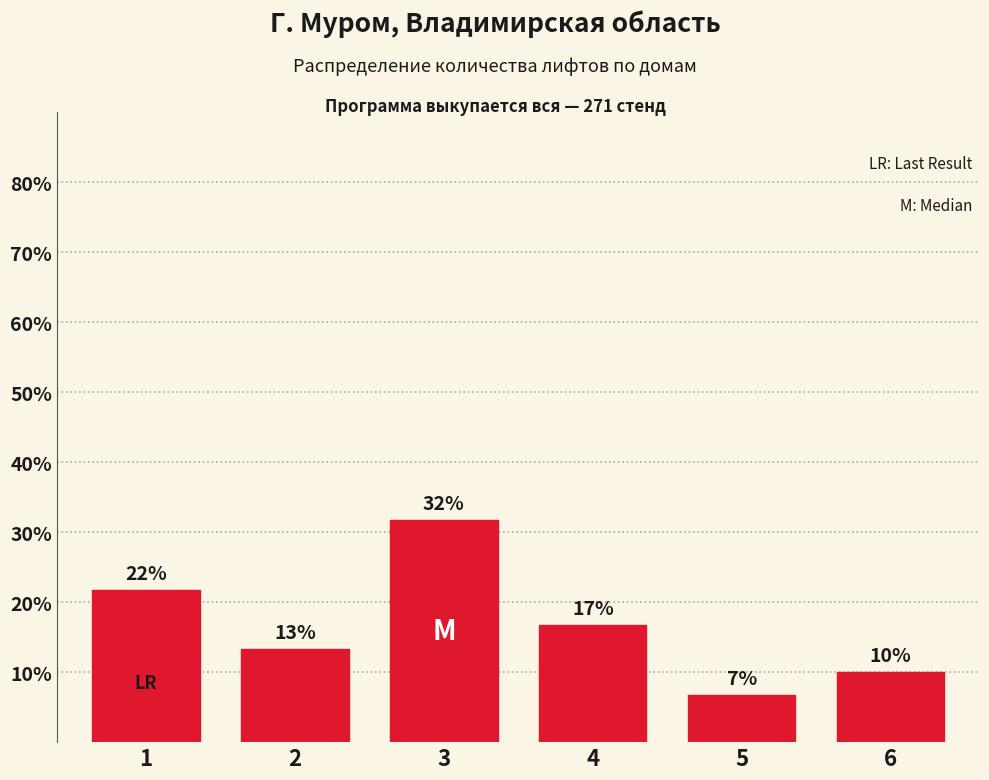

Are the bars horizontal?

No